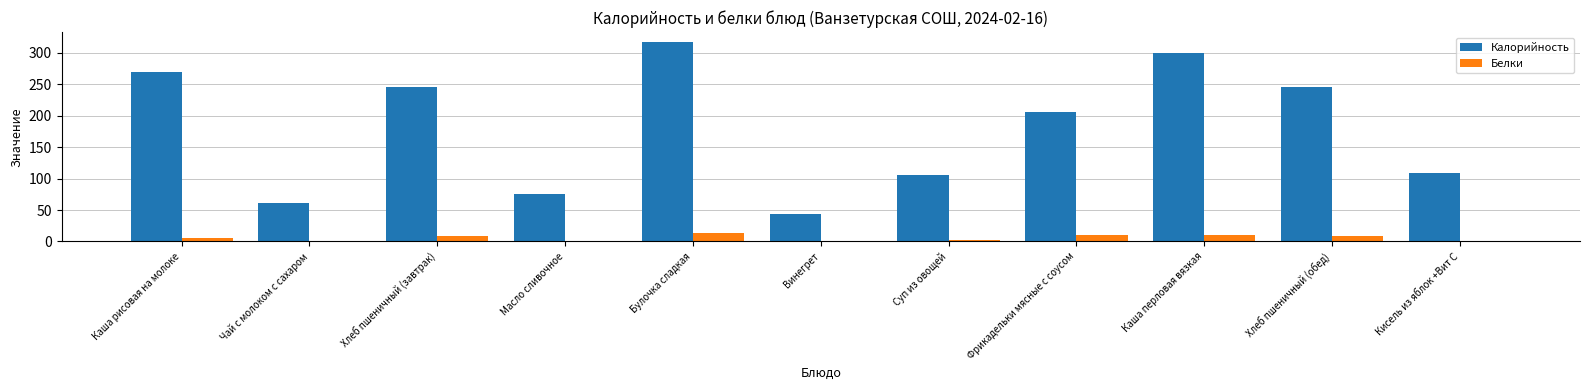

Between Хлеб пшеничный (завтрак) and Суп из овощей, which series saw the biggest shift?

Калорийность